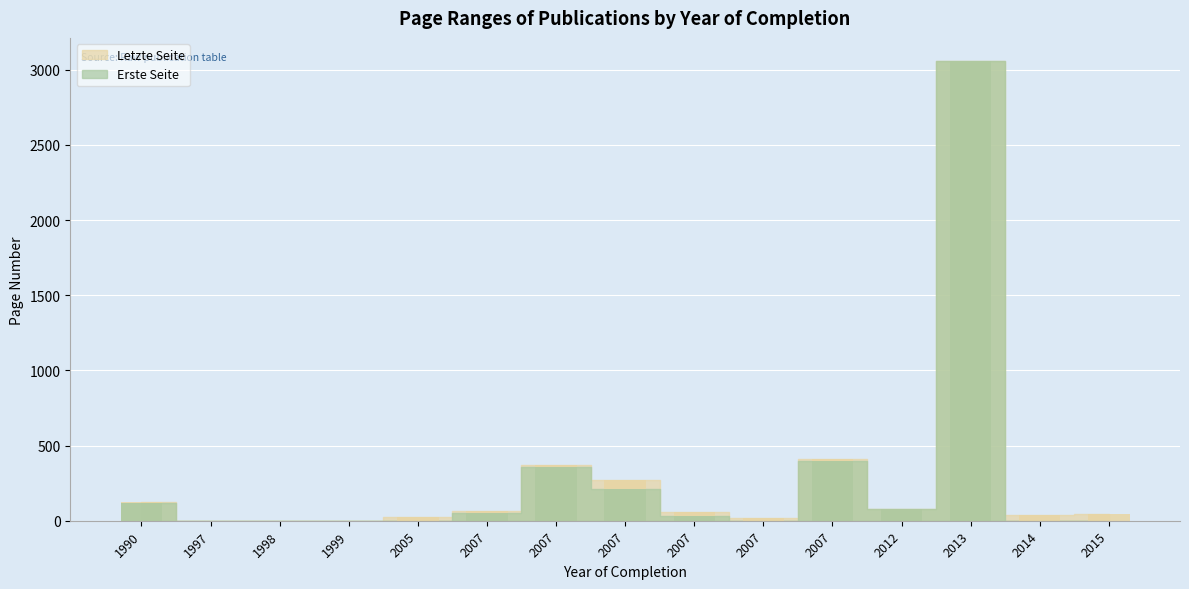

Between 2007 and 2007, which series saw the biggest shift?

Letzte Seite